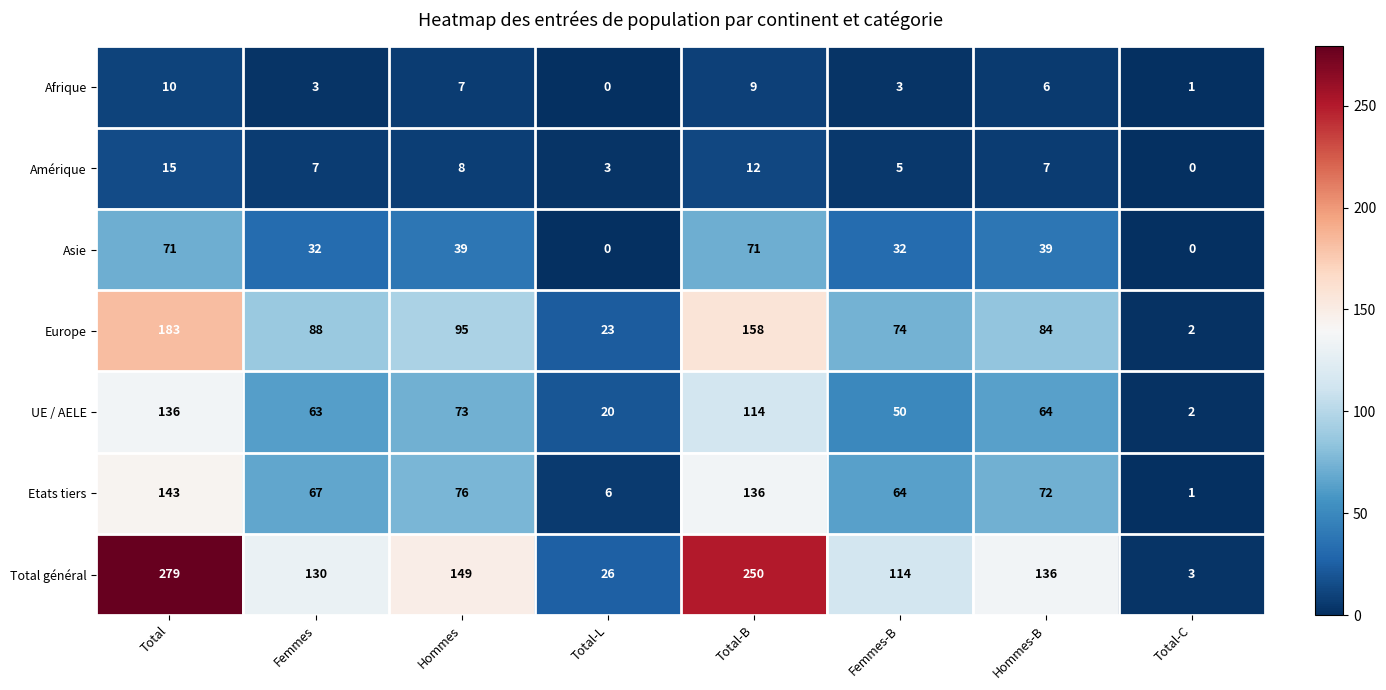

Count the Afrique values in the range 3 to 9.

5